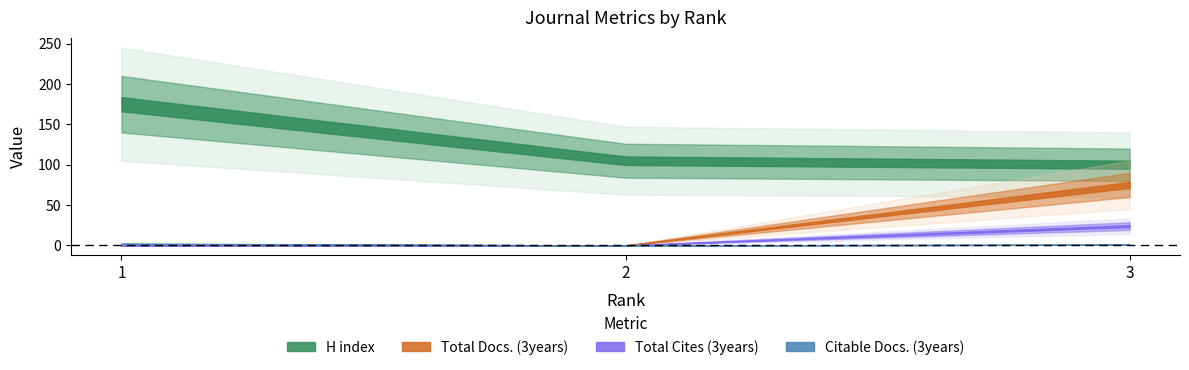

List the series in order of their peak value, lowest first.

Citable Docs. (3years), Total Cites (3years), Total Docs. (3years), H index